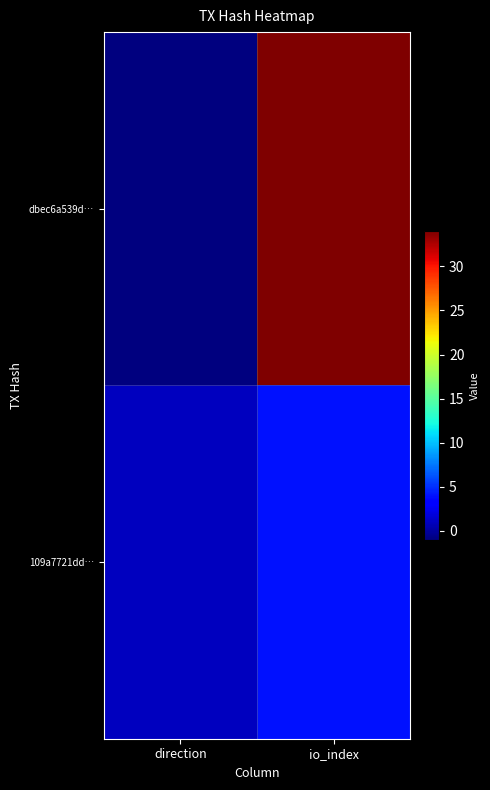

Reading left to right, extract all data points from this chart.

dbec6a539d…: direction=-1	io_index=34
109a7721dd…: direction=1	io_index=4